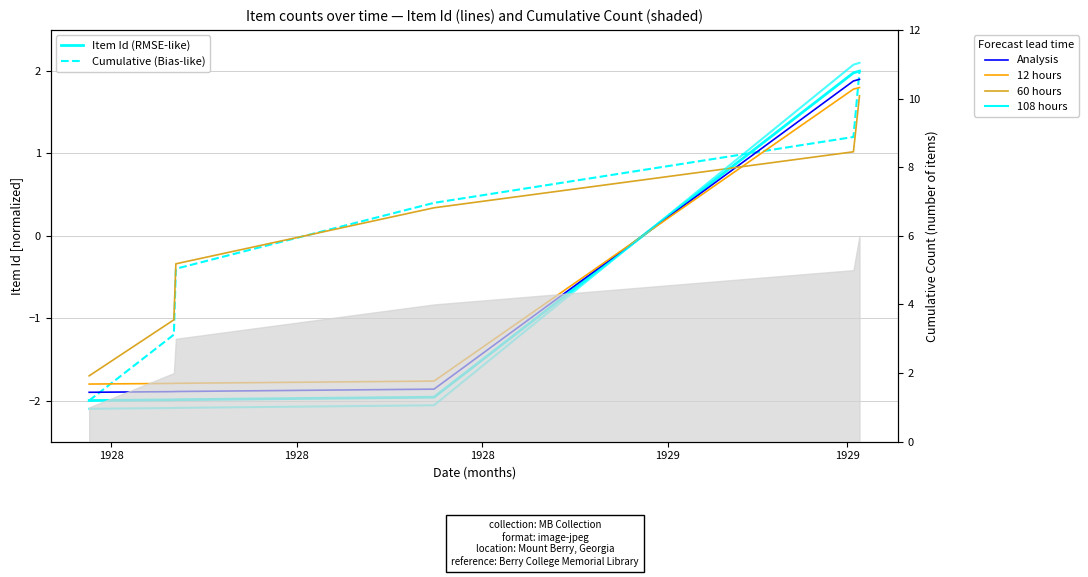

Is the value of Cumulative (Bias) at 1928 greater than the value of 60 hours at 1929?

No